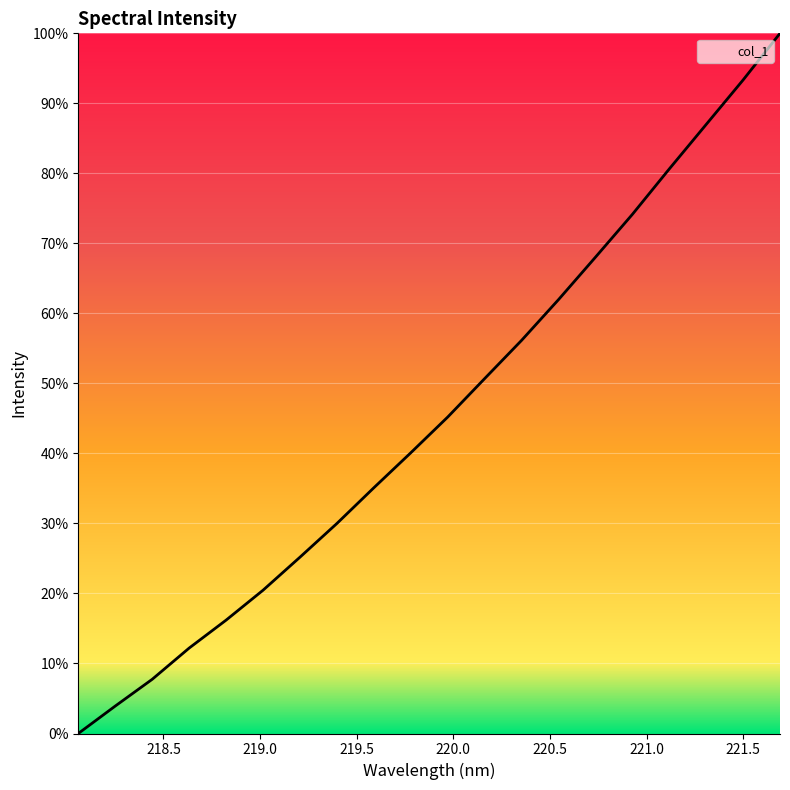

What is the difference between the maximum and minimum values?

100.0